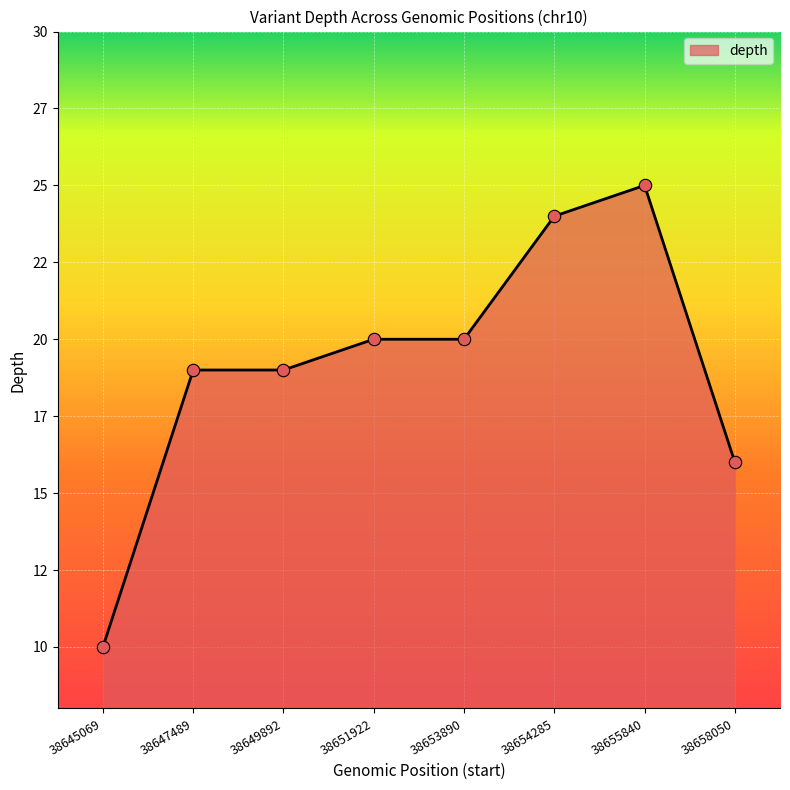

Between 38645069 and 38654285, which is larger?

38654285